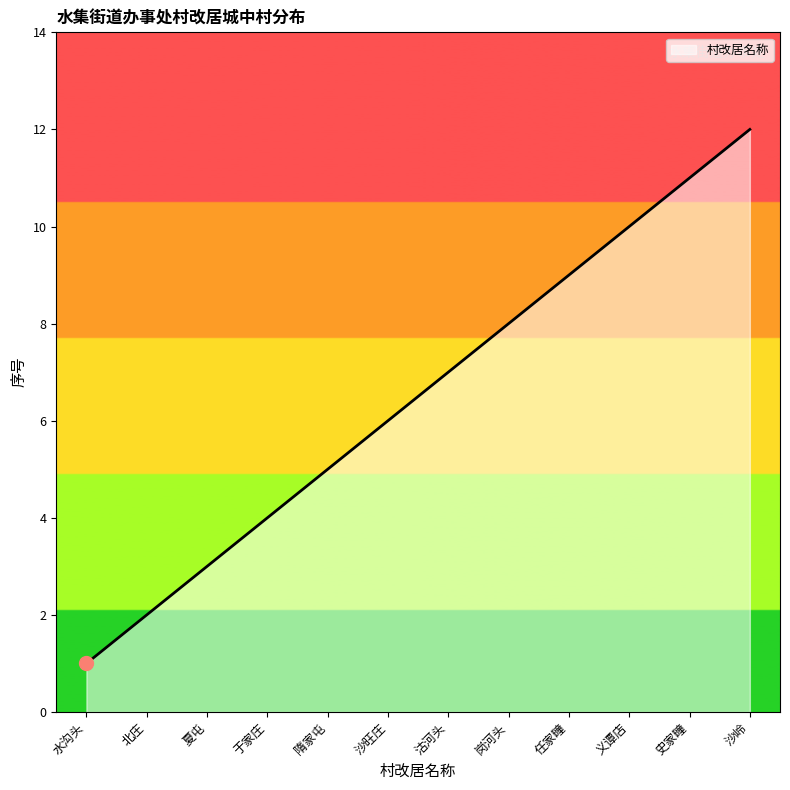

What is the maximum value shown in the chart?

12.0